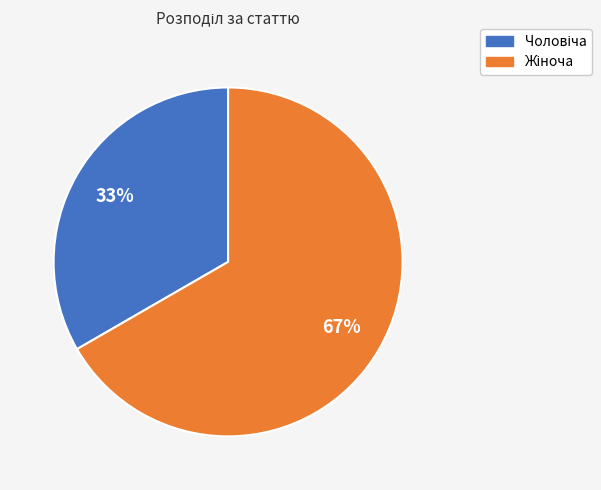

Is there any slice that represents more than half of the pie?

Yes